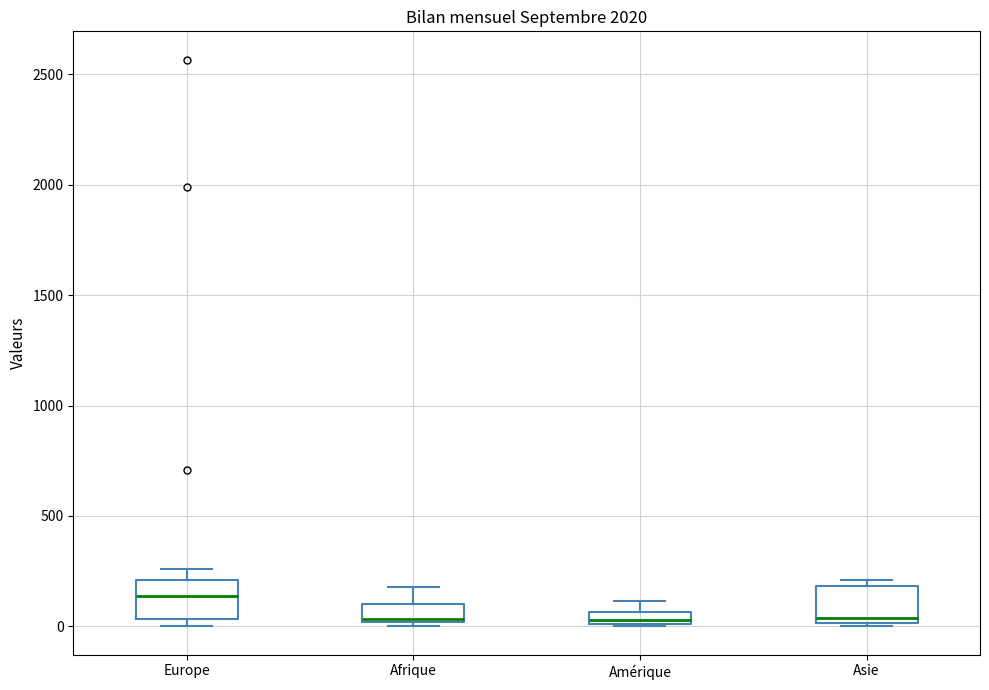

Where does the median line of the box for Europe sit on the y-axis? The values are not printed on the chart, so give them approximately, as read against the axis.

150